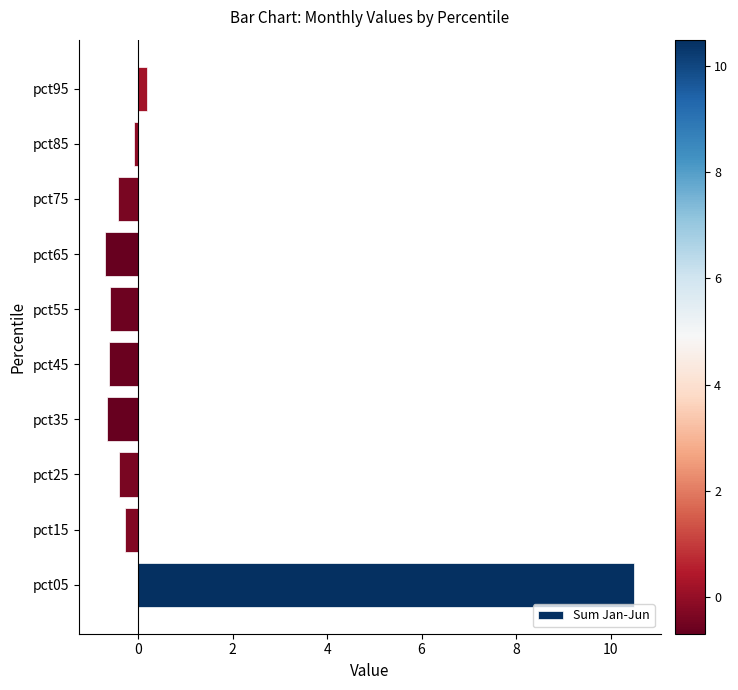

Are the bars grouped side by side (vs. stacked)?

No